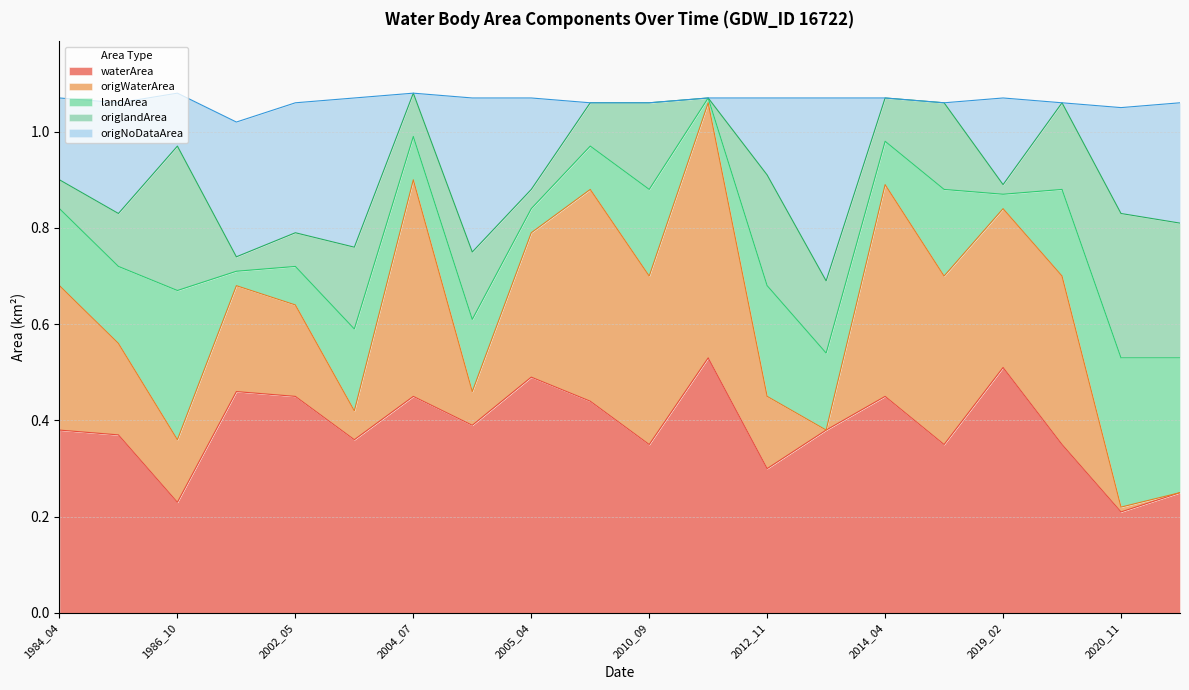

What position from the left is 2004_11?

10